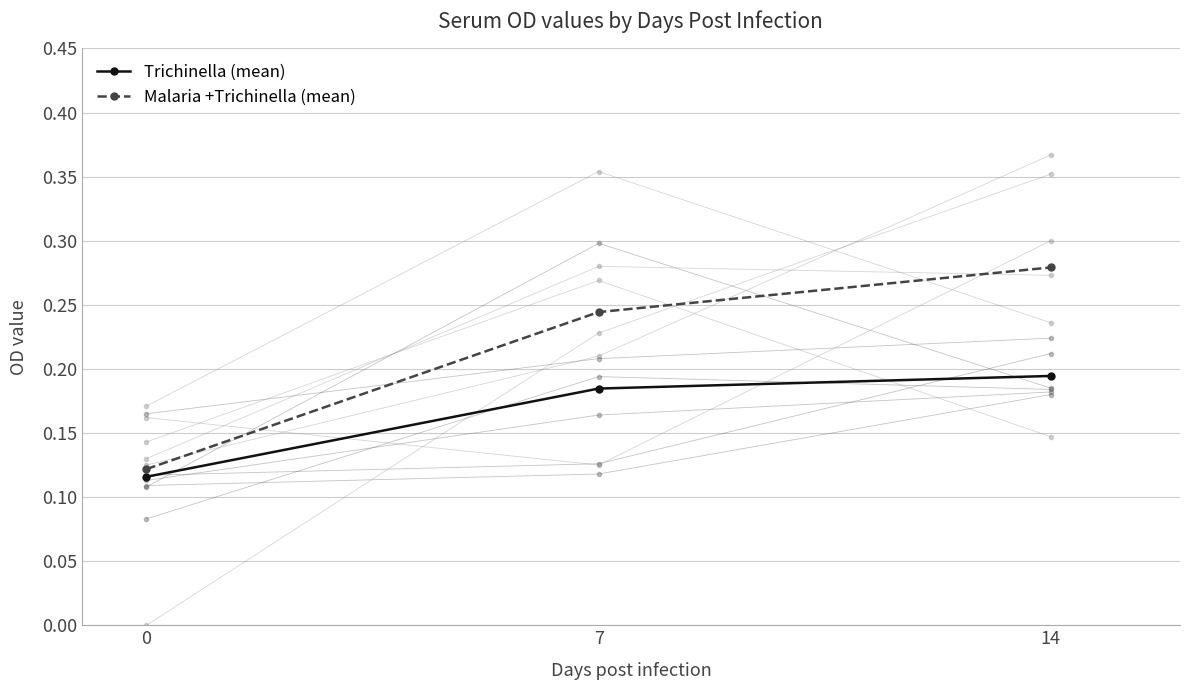

What is the sum of the Trichinella (mean) values at 7 and 0?

0.3